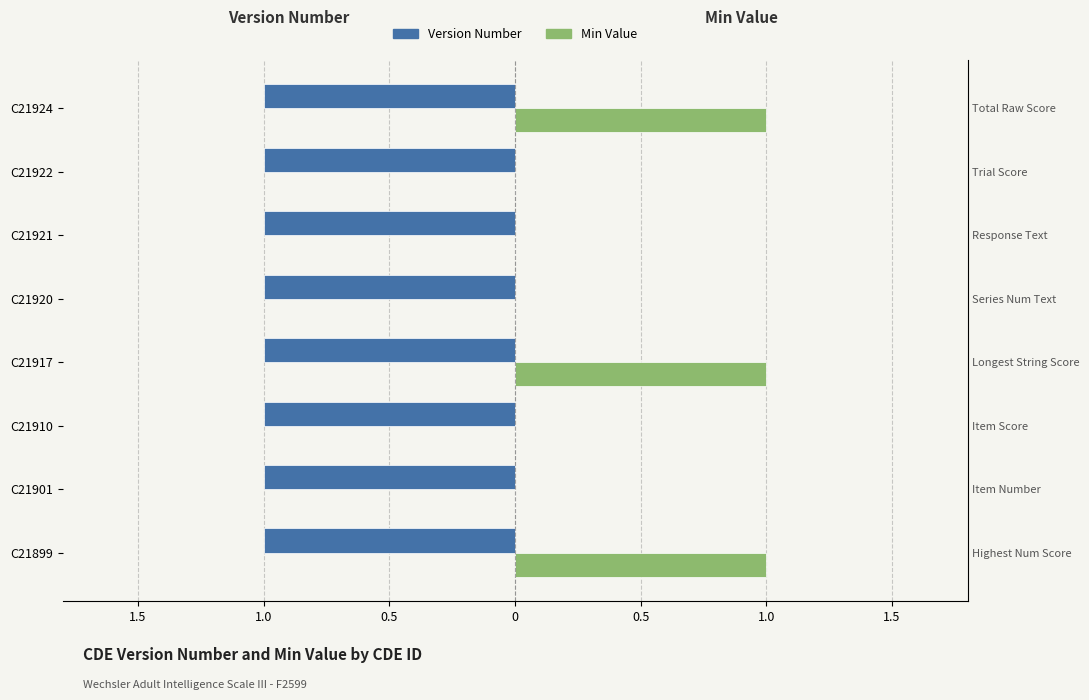

How many bars are there in each group?

2